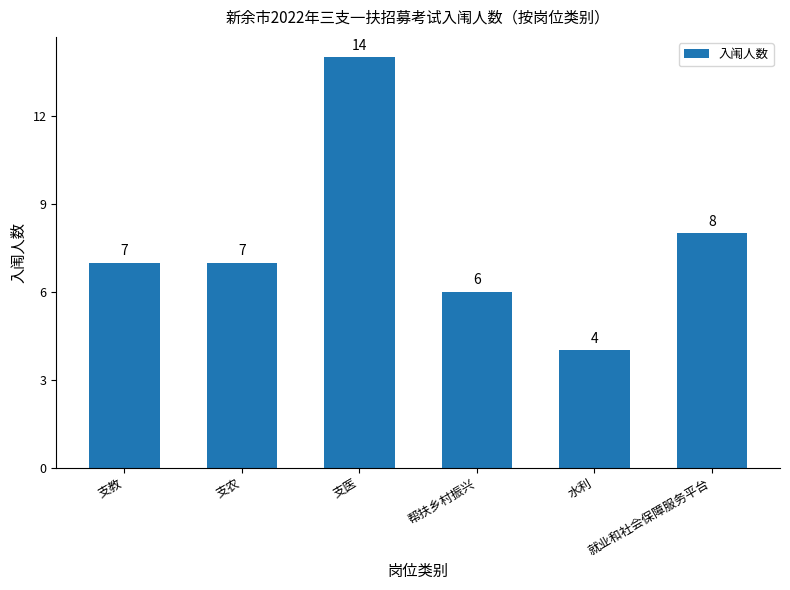

Approximately how many times larger is the value at 水利 compared to 就业和社会保障服务平台?

0.5